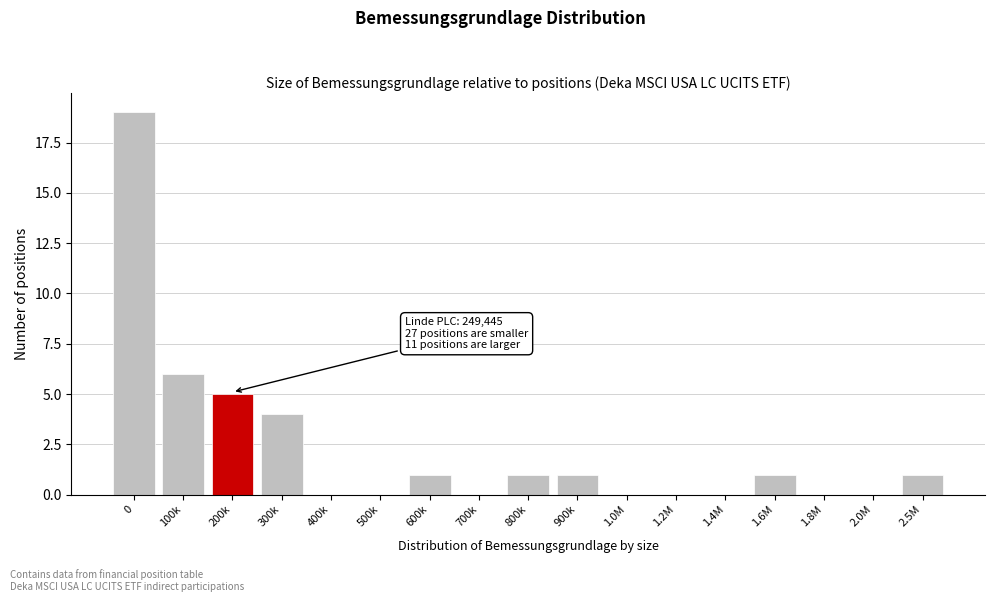

Reading right to left, list all the values displayed in this chart.

2.5M=1	2.0M=0	1.8M=0	1.6M=1	1.4M=0	1.2M=0	1.0M=0	900k=1	800k=1	700k=0	600k=1	500k=0	400k=0	300k=4	200k=5	100k=6	0=19